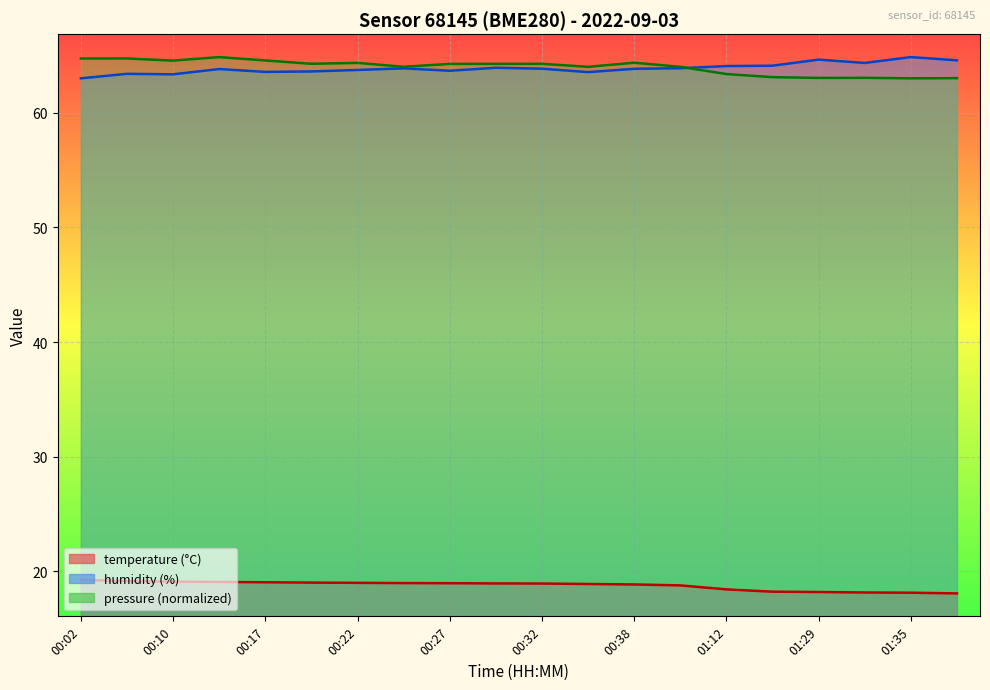

What is the total value across all series at 00:25?

146.8